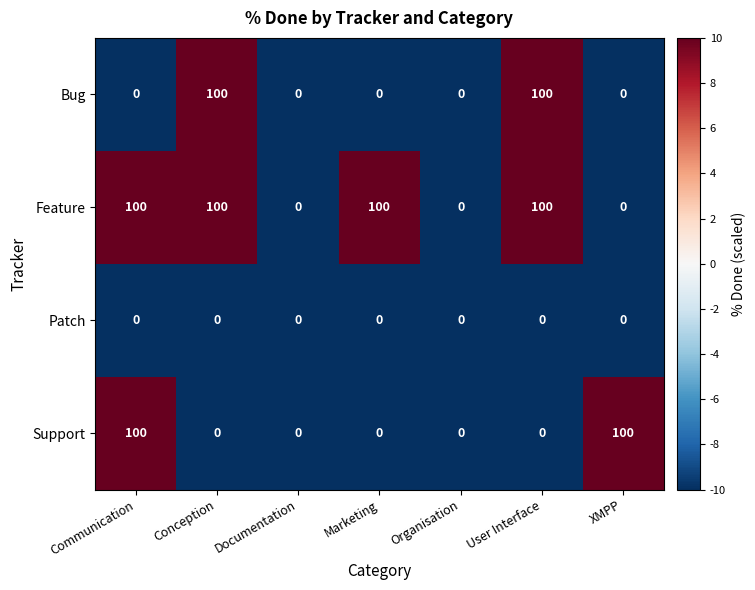

What is the greatest value displayed?

100